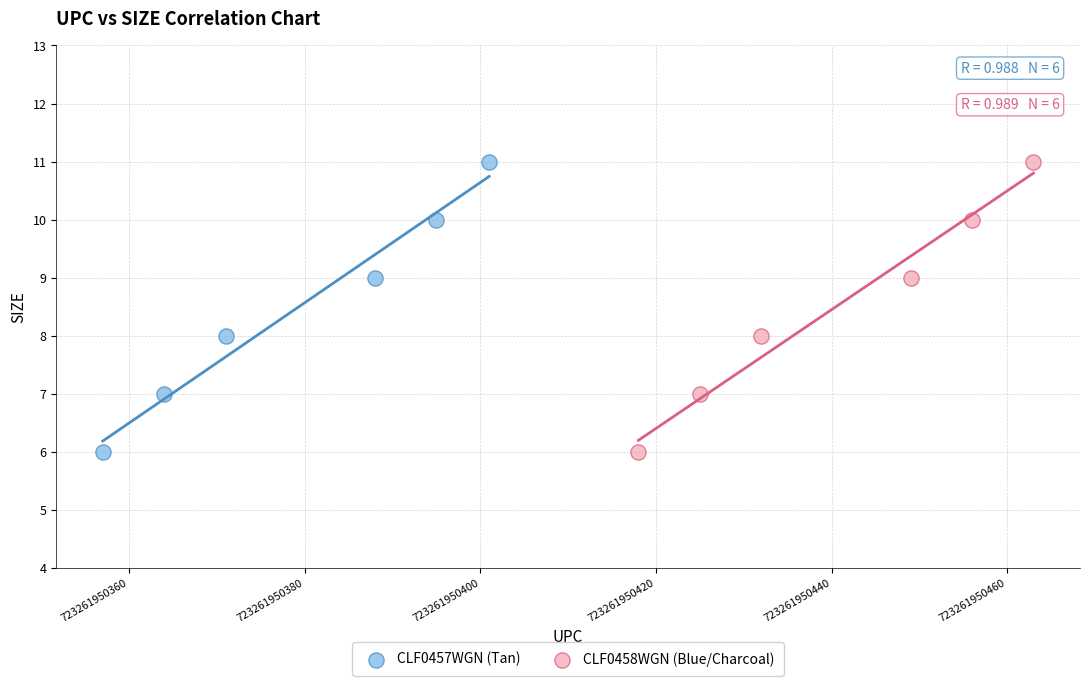

What are all the series names shown in the legend?

CLF0457WGN (Tan), CLF0458WGN (Blue/Charcoal)